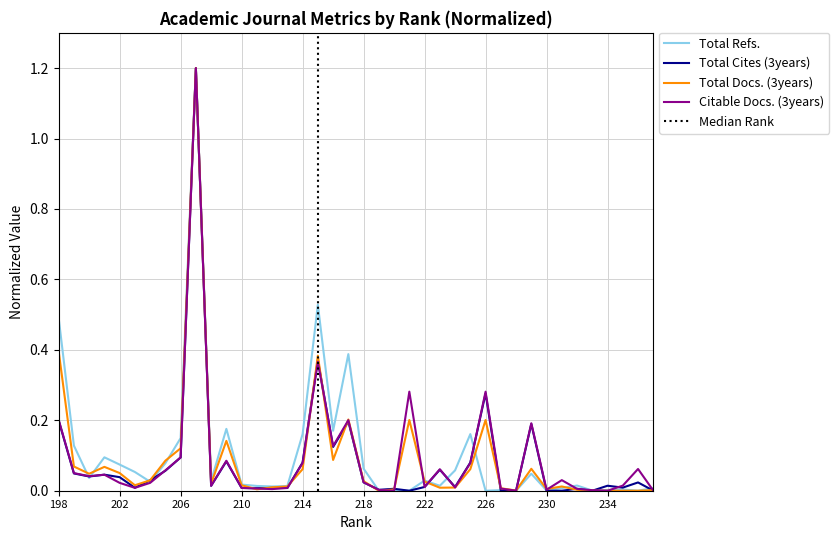

How many values in Total Cites (3years) are above zero?

34